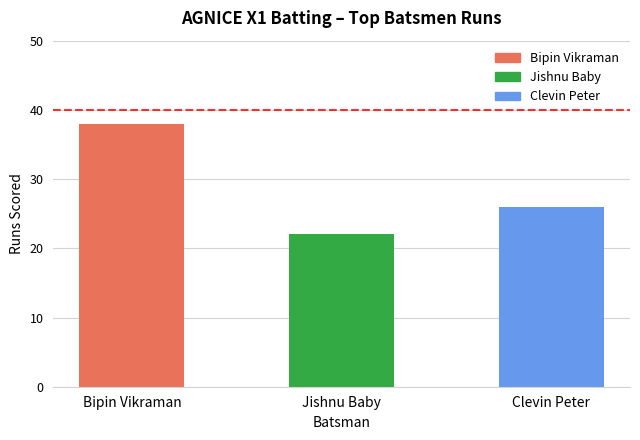

What is the change in value from Bipin Vikraman to Clevin Peter?

-12